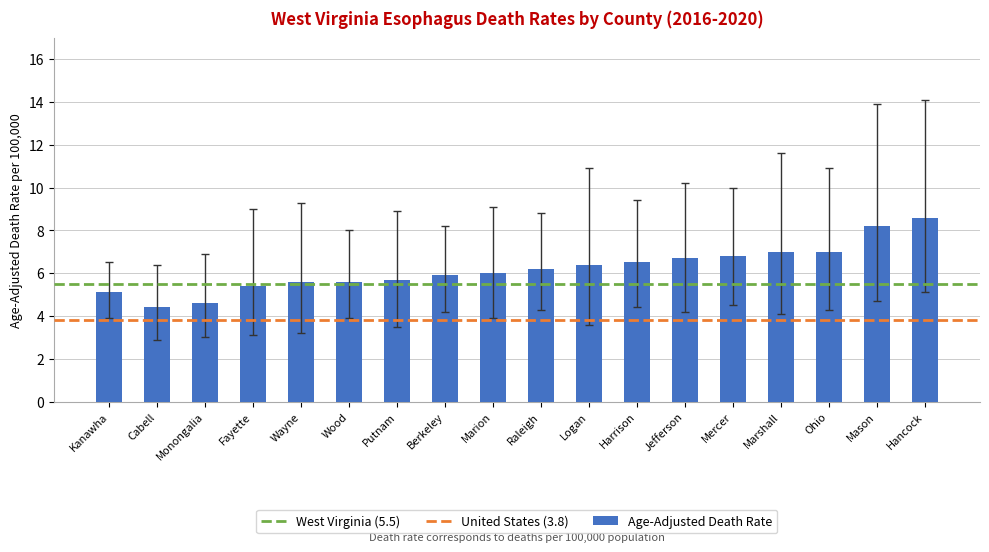

Does the chart contain any negative values?

No